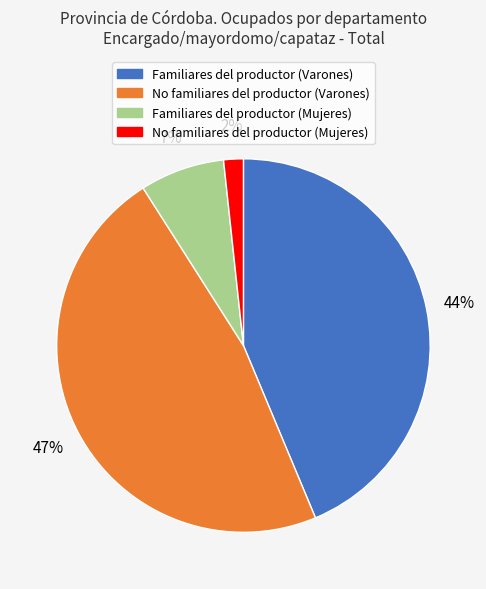

To the nearest percent, what is the average slice percentage?

25%